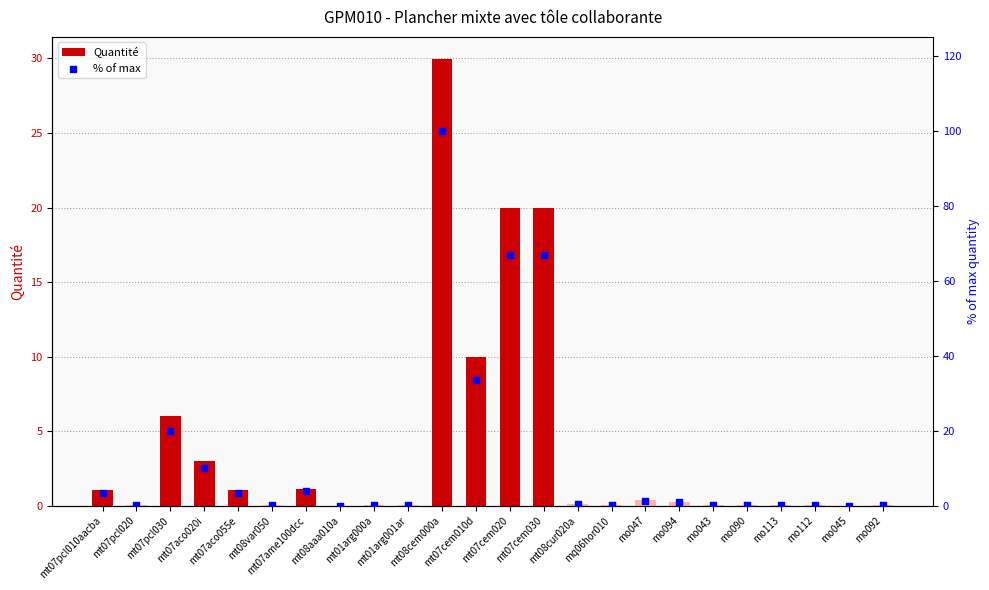

At which category is the sum across all series the highest?

mt08cem000a